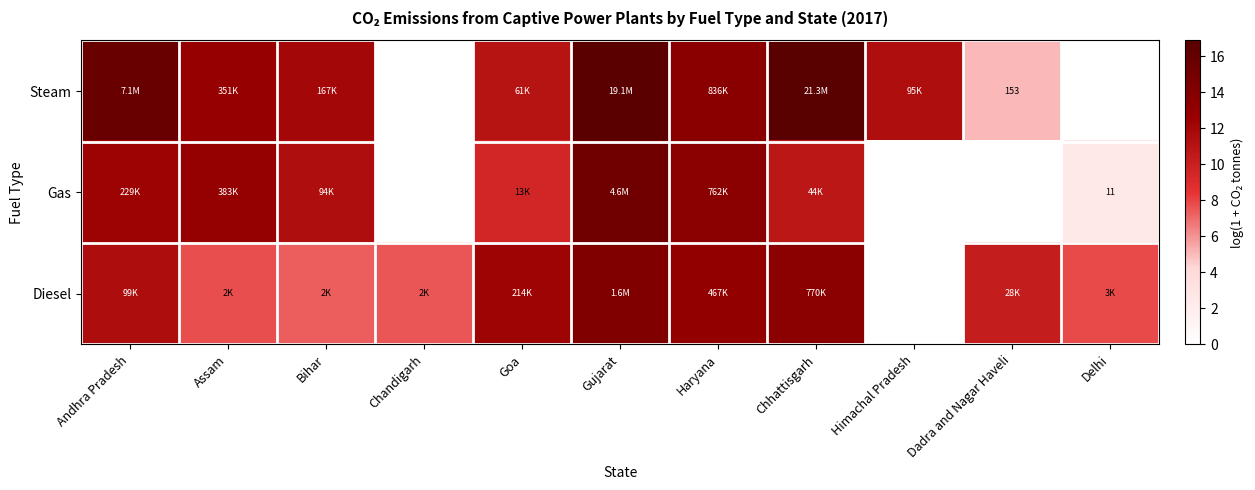

The Gas series shows 10.7 at Chhattisgarh. True or false?

True